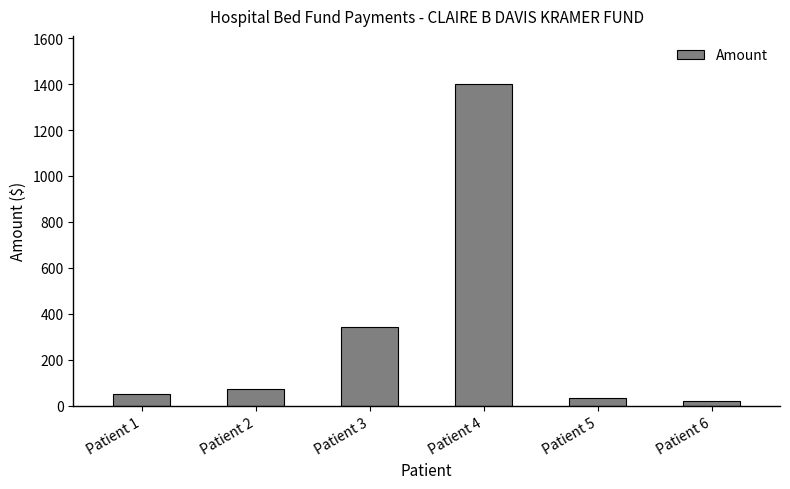

What is the change in value from Patient 4 to Patient 6?

-1380.0